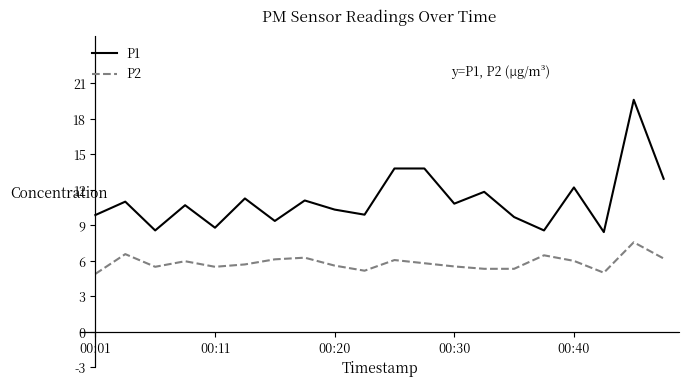

What is the lowest value of the P2 series?

4.9